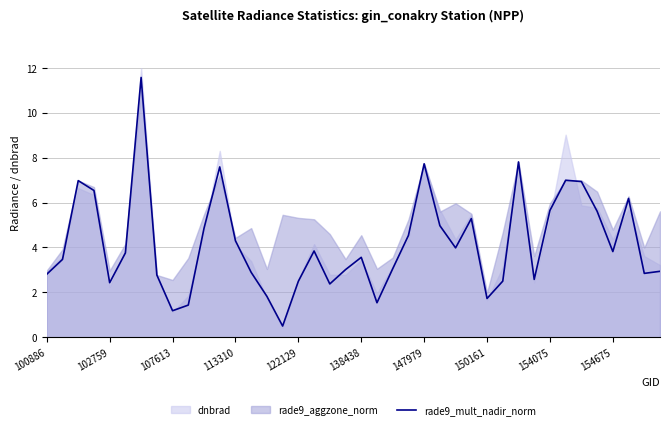

Reading left to right, extract all data points from this chart.

2.8	3.5	7.0	6.5	2.4	3.8	11.6	2.8	1.2	1.4	4.9	7.6	4.3	2.9	1.8	0.5	2.5	3.8	2.4	3.0	3.6	1.5	3.1	4.5	7.7	5.0	4.0	5.3	1.7	2.5	7.8	2.6	5.7	7.0	6.9	5.6	3.8	6.2	2.8	2.9